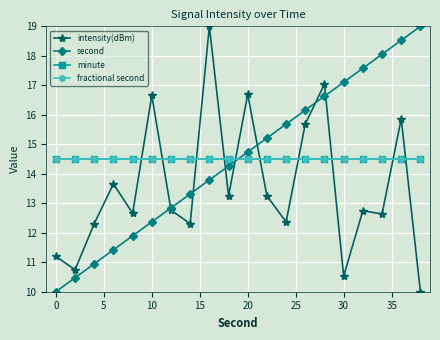

How many times do minute and second cross each other?

1